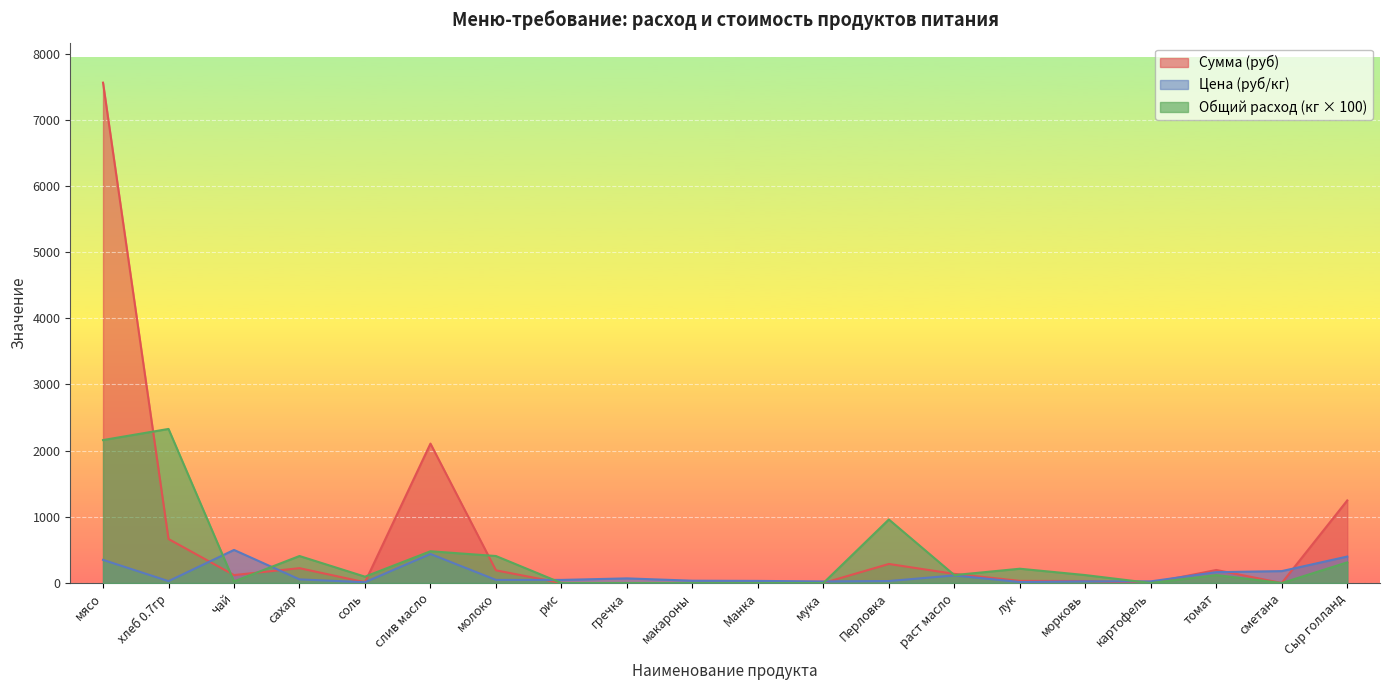

True or false: Цена (руб/кг) has more than 0 interior local peaks.

True